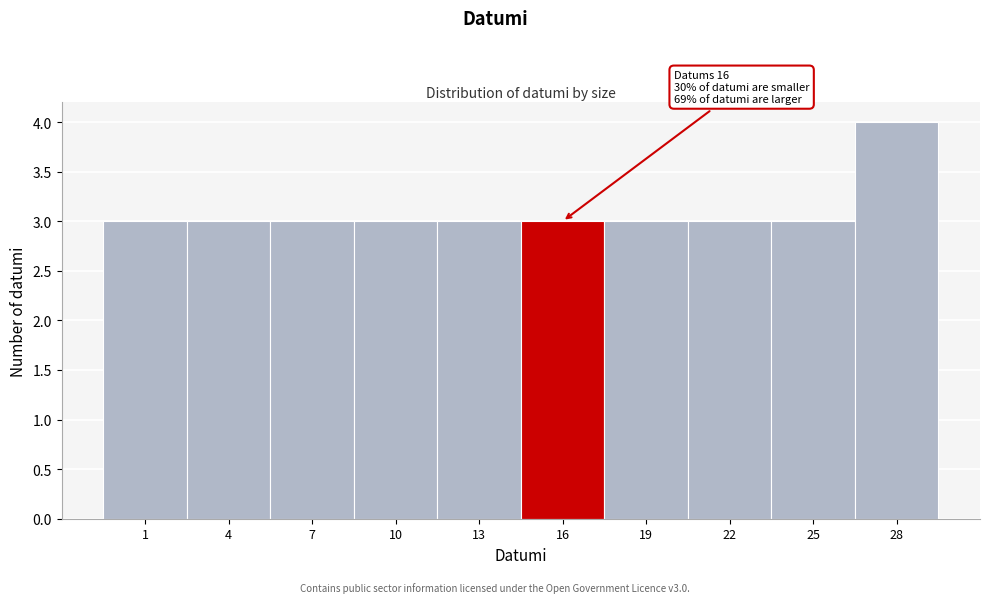

Reading left to right, extract all data points from this chart.

3	3	3	3	3	3	3	3	3	4